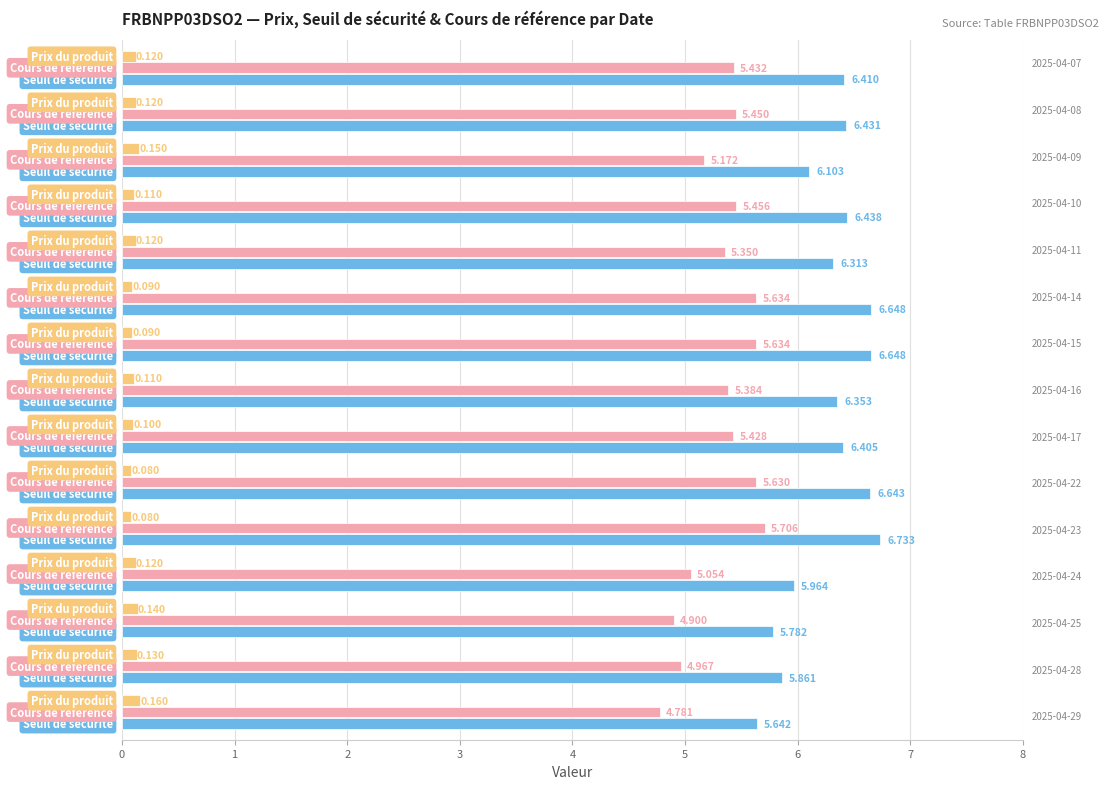

How many data points does each series have?

15